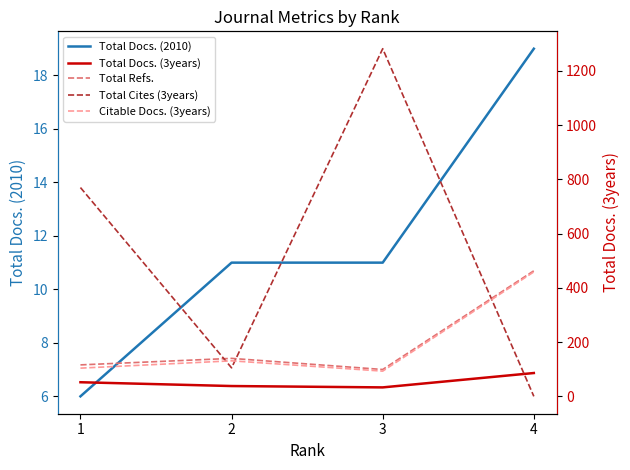

What are all the series names shown in the legend?

Total Docs. (2010), Total Docs. (3years), Total Refs., Total Cites (3years), Citable Docs. (3years)